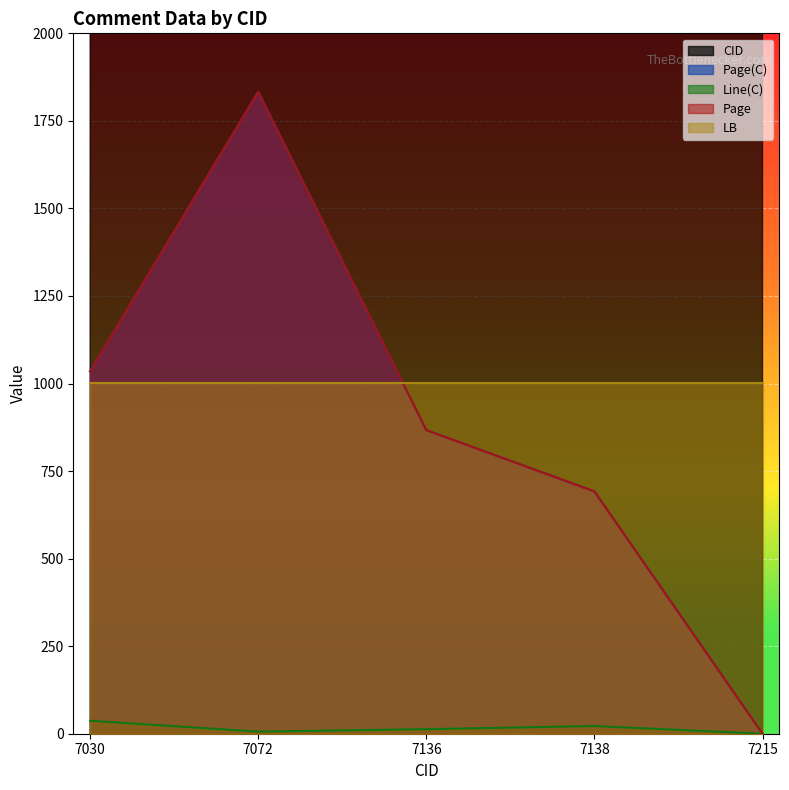

Reading left to right, transcribe all the data shown in this chart.

CID: 7030=7030	7072=7072	7136=7136	7138=7138	7215=7215
Page(C): 7030=1035	7072=1833	7136=867	7138=692	7215=0
Line(C): 7030=37	7072=6	7136=13	7138=22	7215=0
Page: 7030=1035	7072=1833	7136=867	7138=692	7215=0